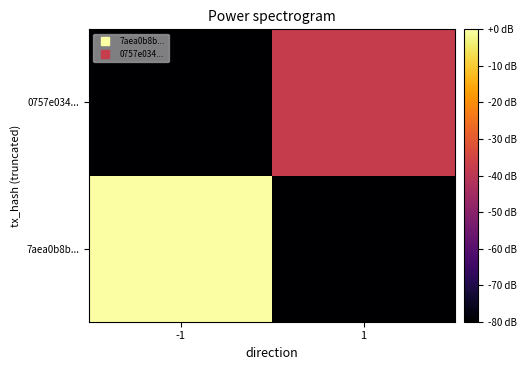

Reading left to right, extract all data points from this chart.

7aea0b8b...: -1=0.0	1=-120.0
0757e034...: -1=-120.0	1=-37.6